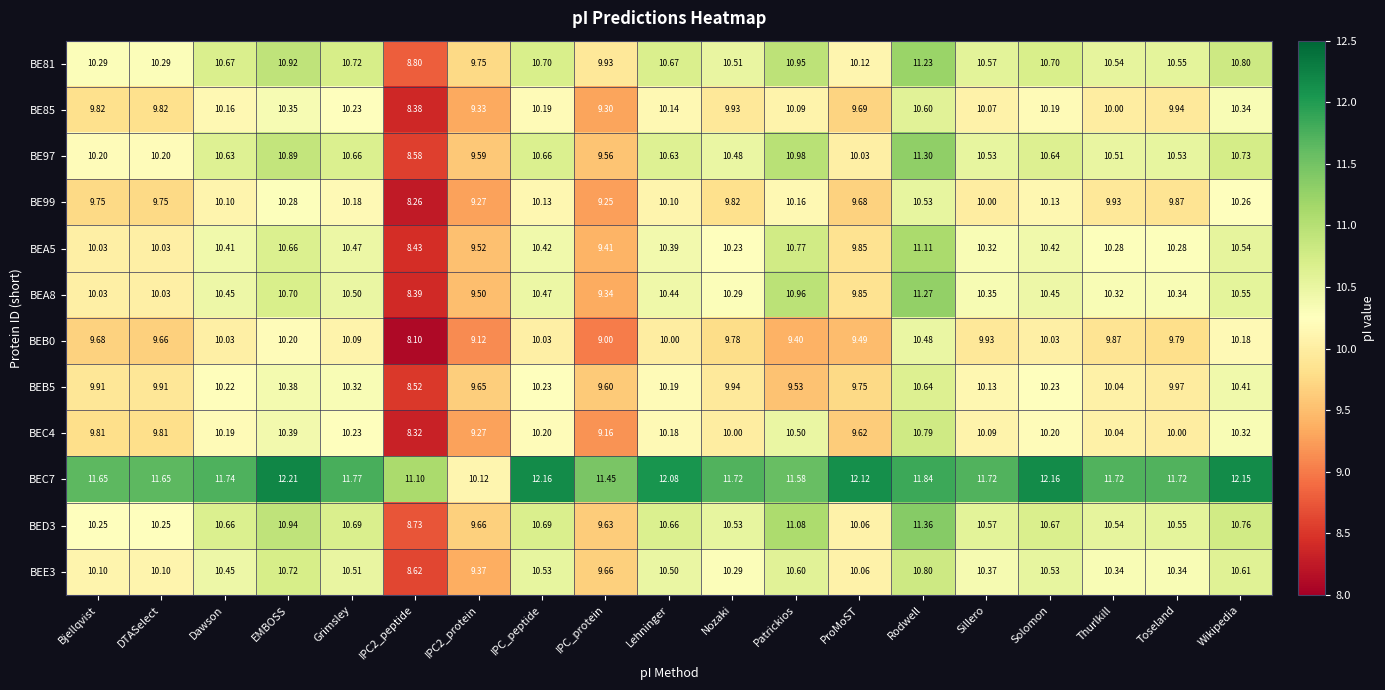

Is the value of BE99 at Lehninger greater than the value of BEA8 at Wikipedia?

No